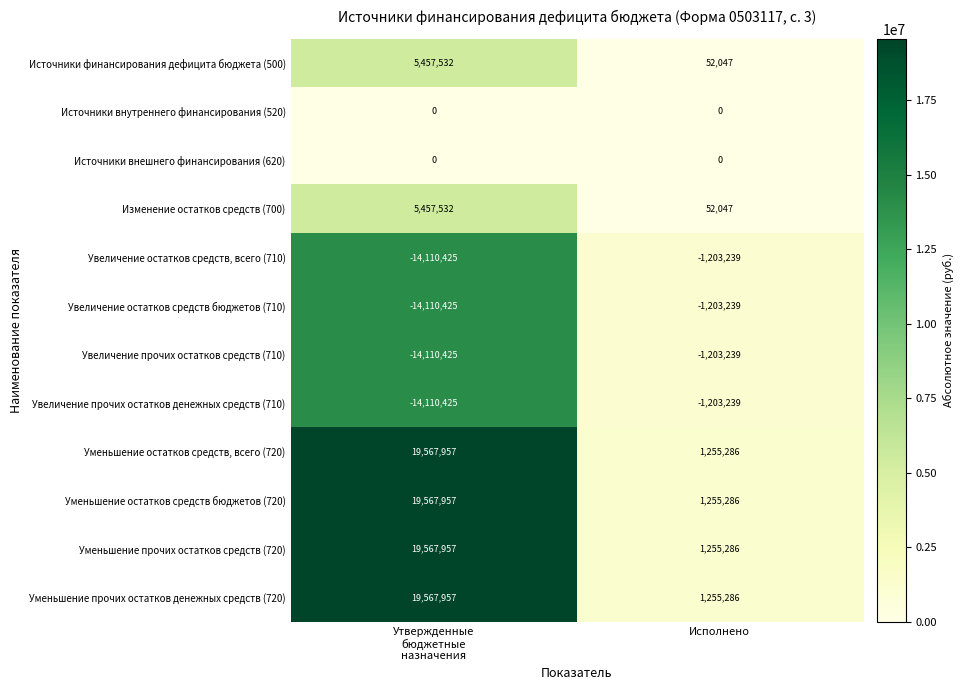

True or false: Увеличение остатков средств, всего (710) has a value of -1203239 at Исполнено.

True